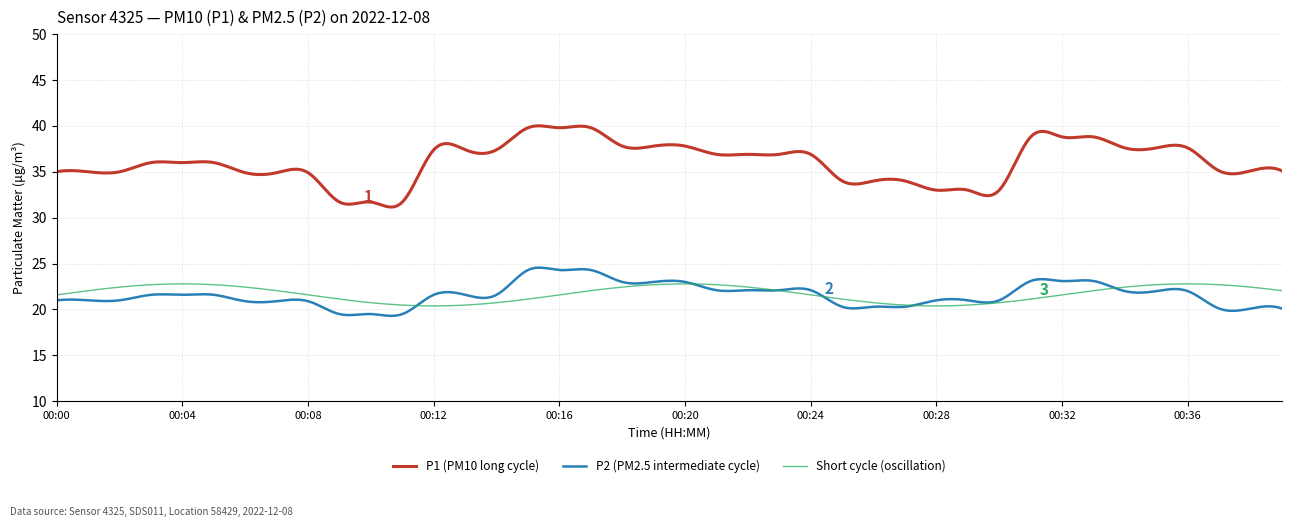

Which series has the largest total across all categories?

P1 (PM10 long cycle)